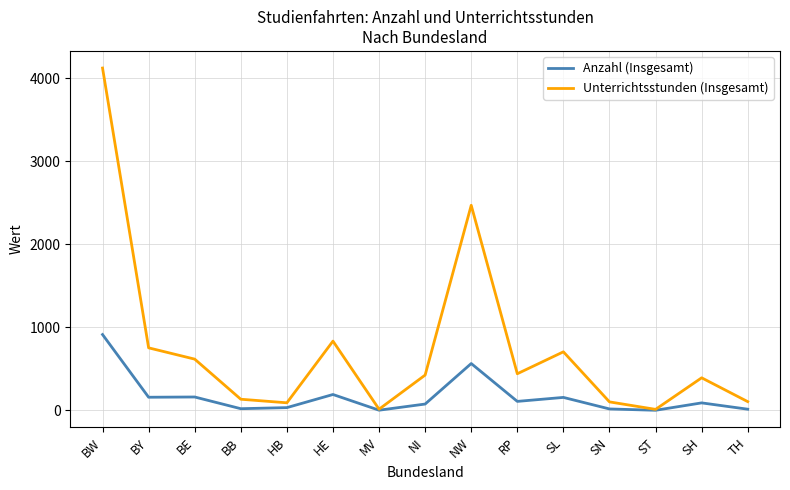

What is the maximum value shown in the chart?

4124